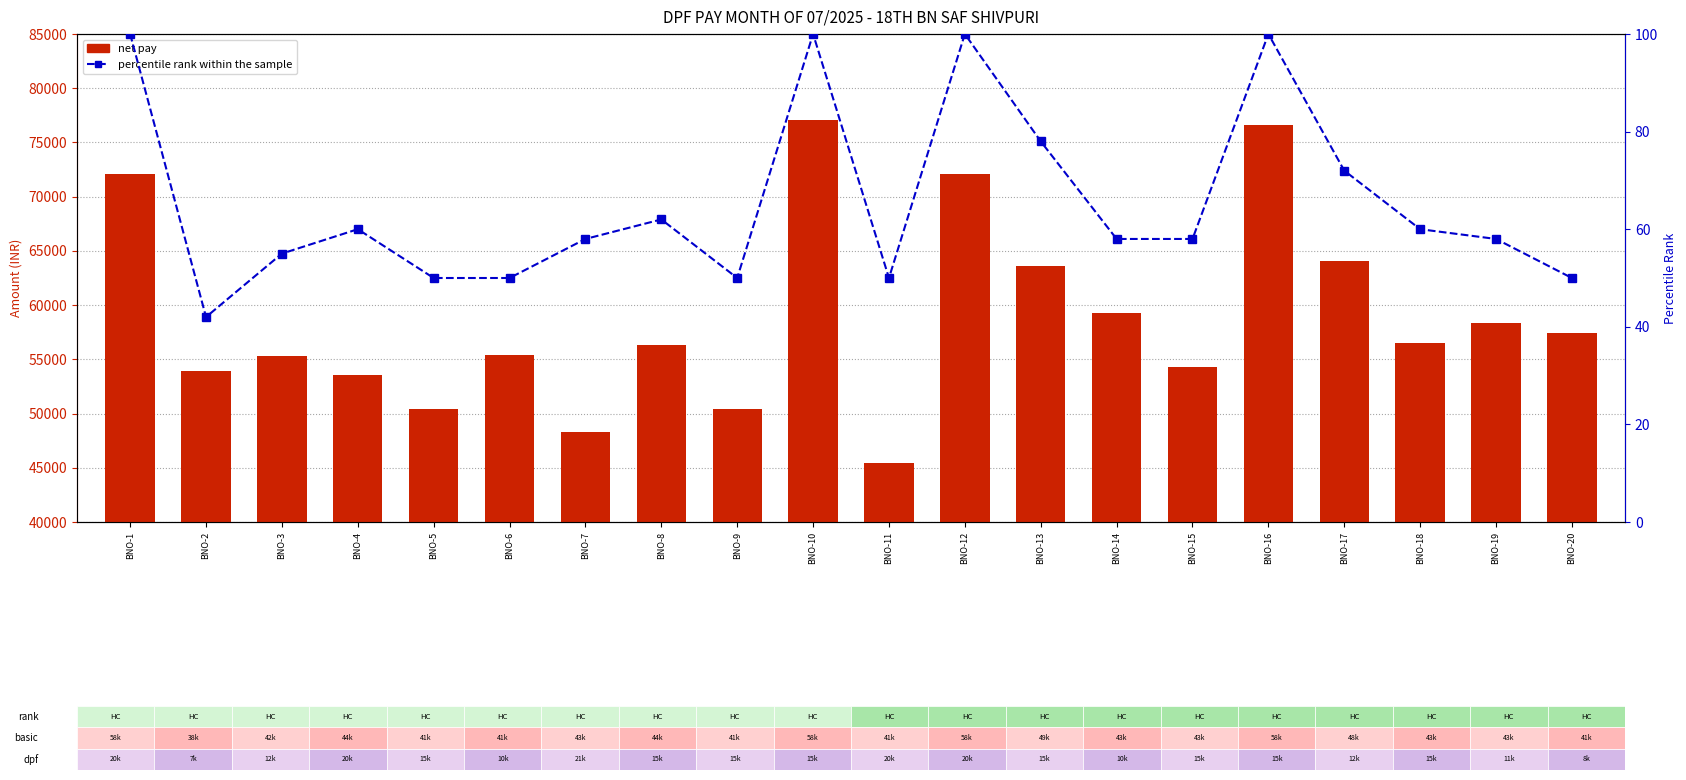

What are all the series names shown in the legend?

net pay, percentile rank within the sample